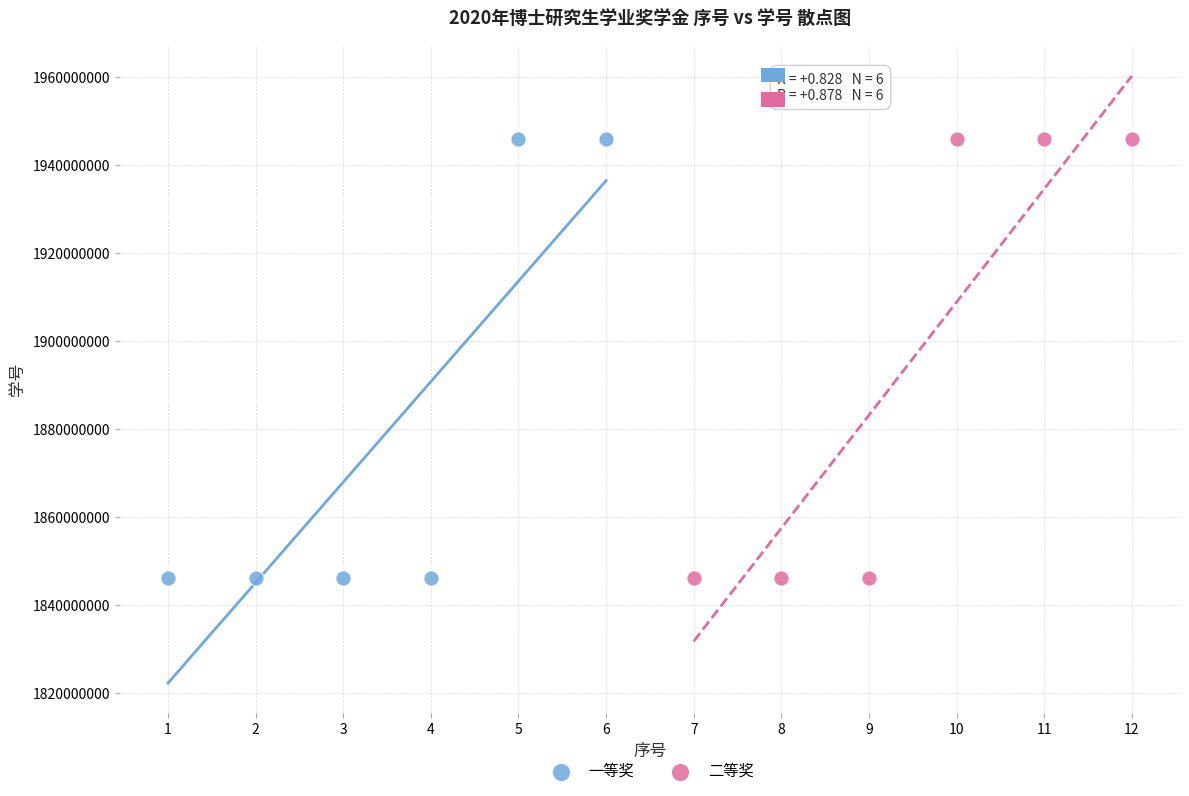

What are all the series names shown in the legend?

一等奖, 二等奖